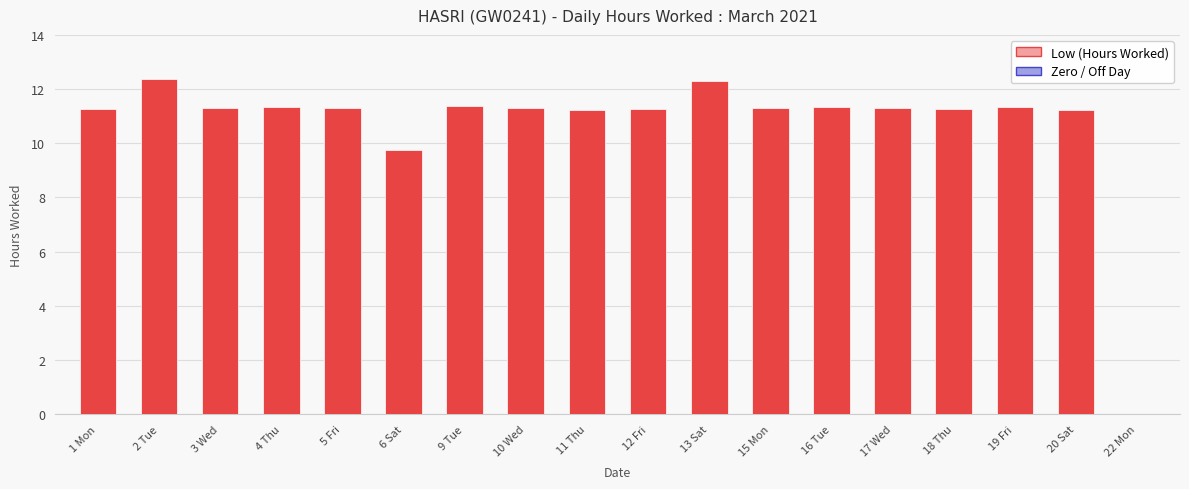

Is it true that the value at 20 Sat is 11.2?

True